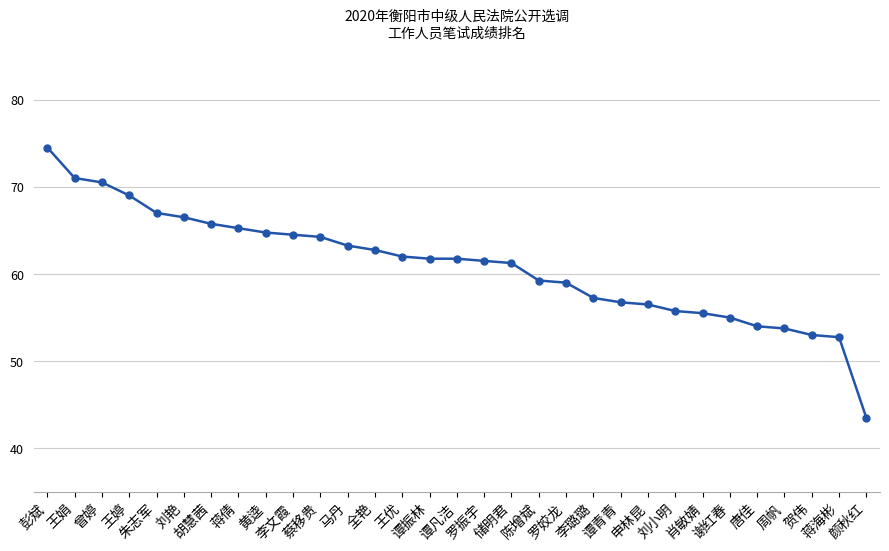

Does the chart have visible grid lines?

Yes